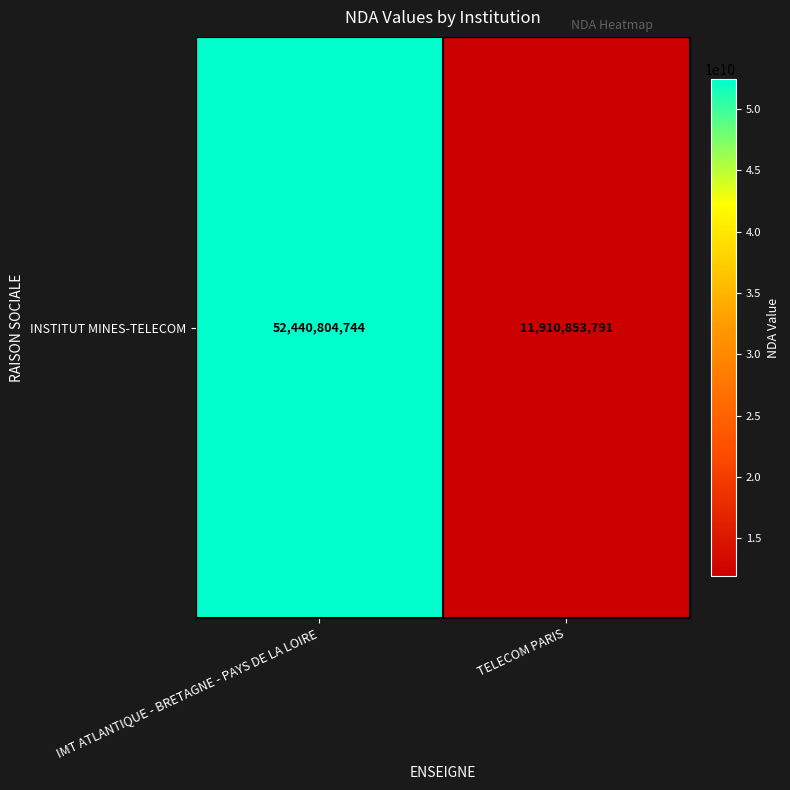

Reading left to right, extract all data points from this chart.

IMT ATLANTIQUE - BRETAGNE - PAYS DE LA LOIRE=52440804744	TELECOM PARIS=11910853791